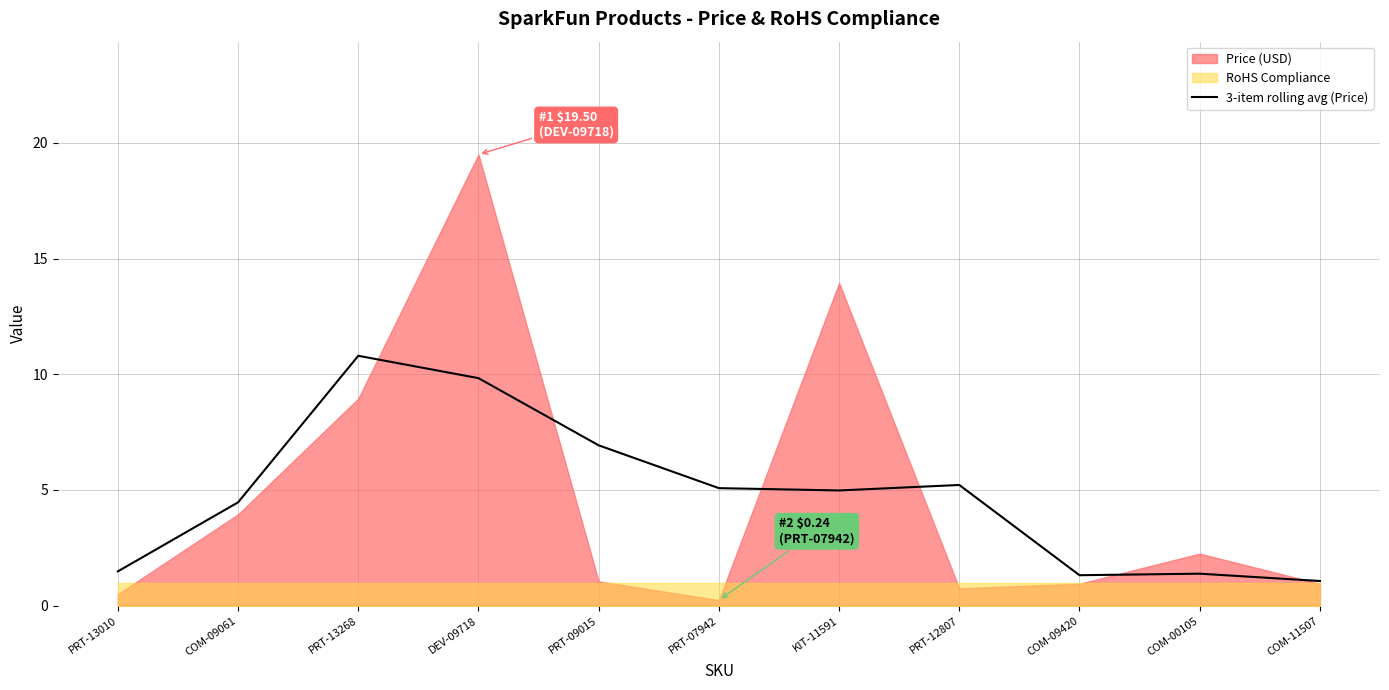

What is the maximum value for 3-item rolling avg (Price)?

10.8